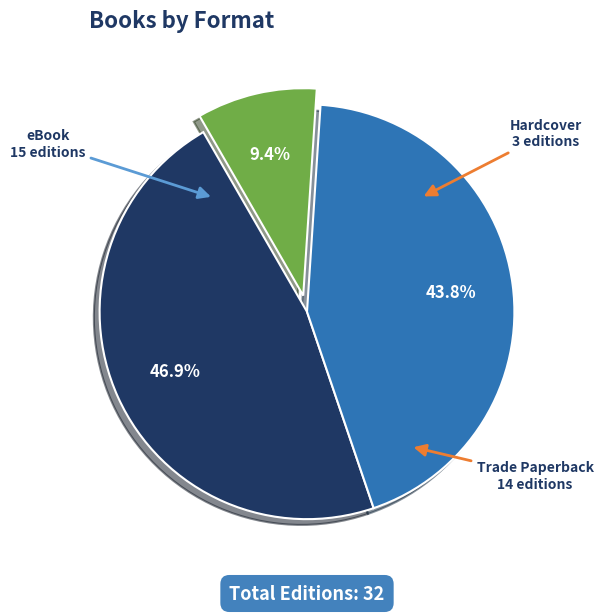

Does any single category account for the majority?

No